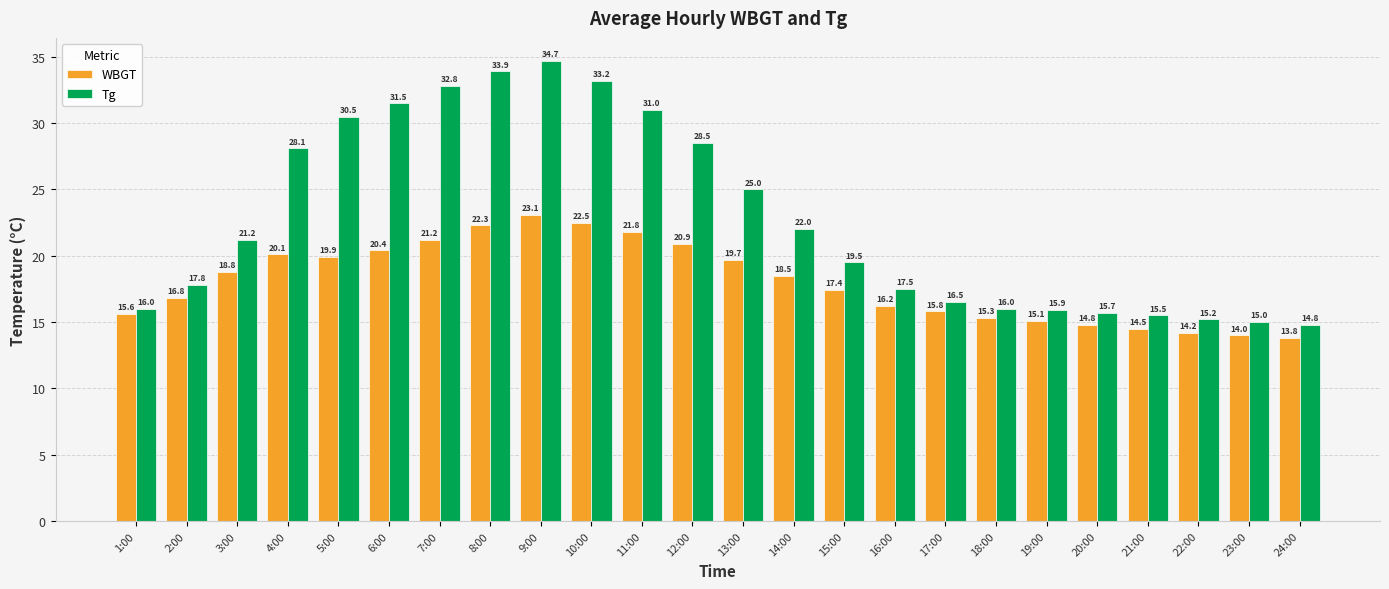

Which series has the largest range (max minus min)?

Tg